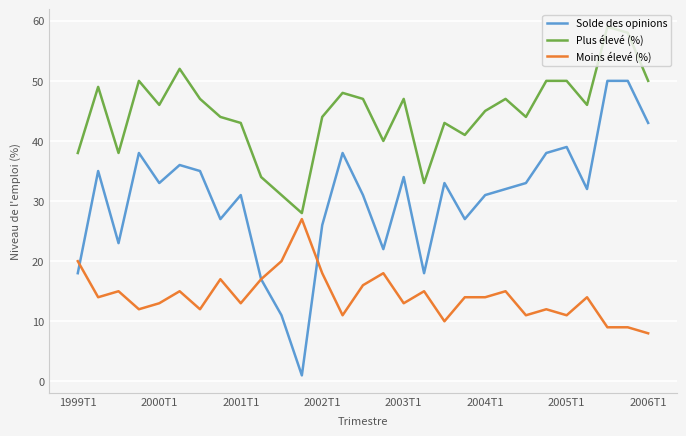

Count the number of data series in this chart.

3